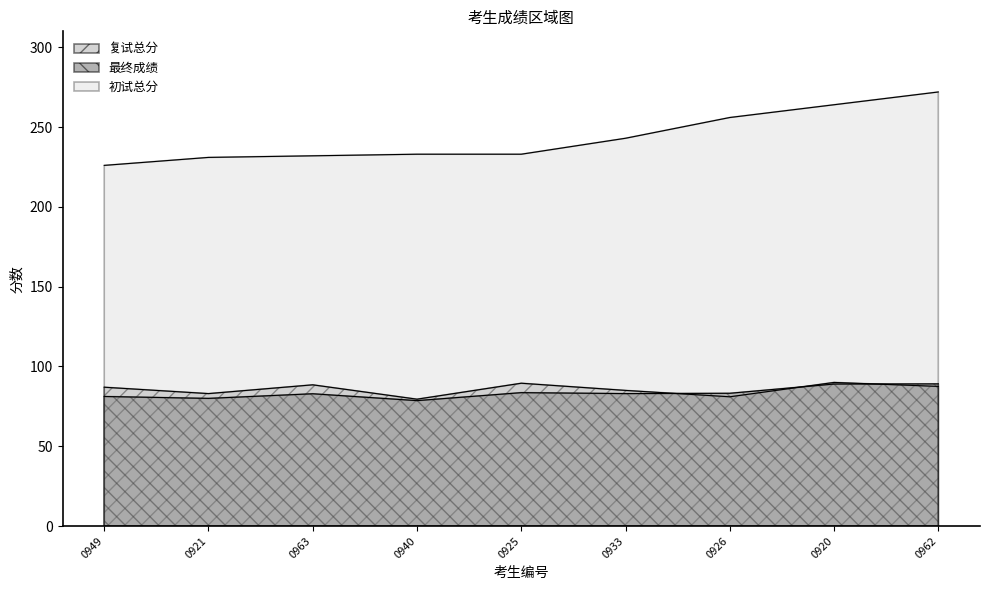

Does the chart have visible grid lines?

No